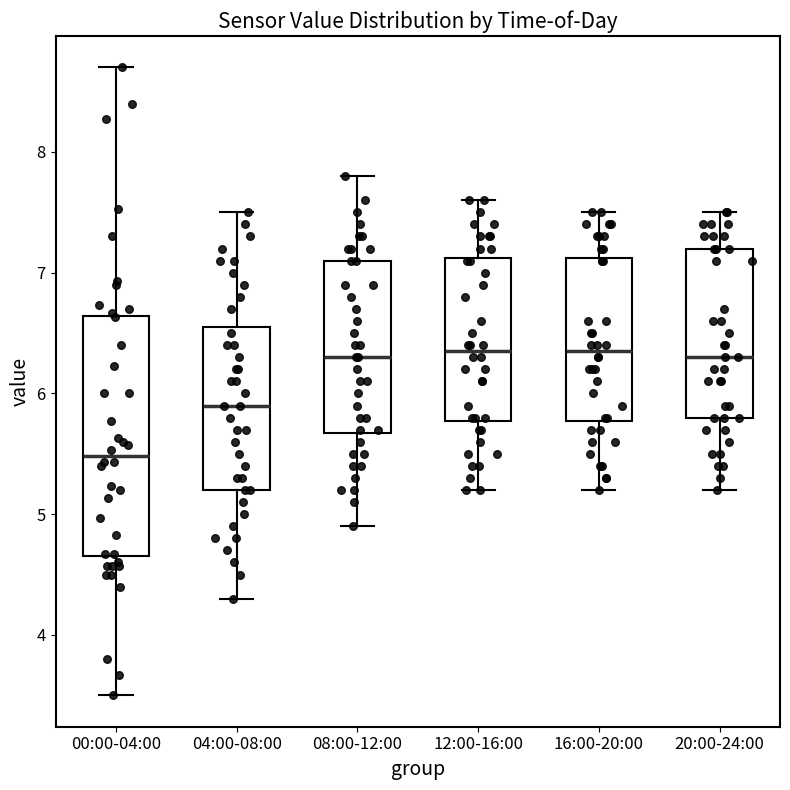

Reading left to right, transcribe this box plot: for each box, give where its median line is, the range the box spans, and where its two whiskers end, as read against the y-axis. The values are not printed on the chart, so give them approximately, as read against the axis.

00:00-04:00: median 5.5, box 4.7 to 6.6, whiskers 3.5 to 8.7
04:00-08:00: median 5.9, box 5.2 to 6.6, whiskers 4.3 to 7.5
08:00-12:00: median 6.3, box 5.7 to 7.1, whiskers 4.9 to 7.8
12:00-16:00: median 6.4, box 5.8 to 7.1, whiskers 5.2 to 7.6
16:00-20:00: median 6.4, box 5.8 to 7.1, whiskers 5.2 to 7.5
20:00-24:00: median 6.3, box 5.8 to 7.2, whiskers 5.2 to 7.5